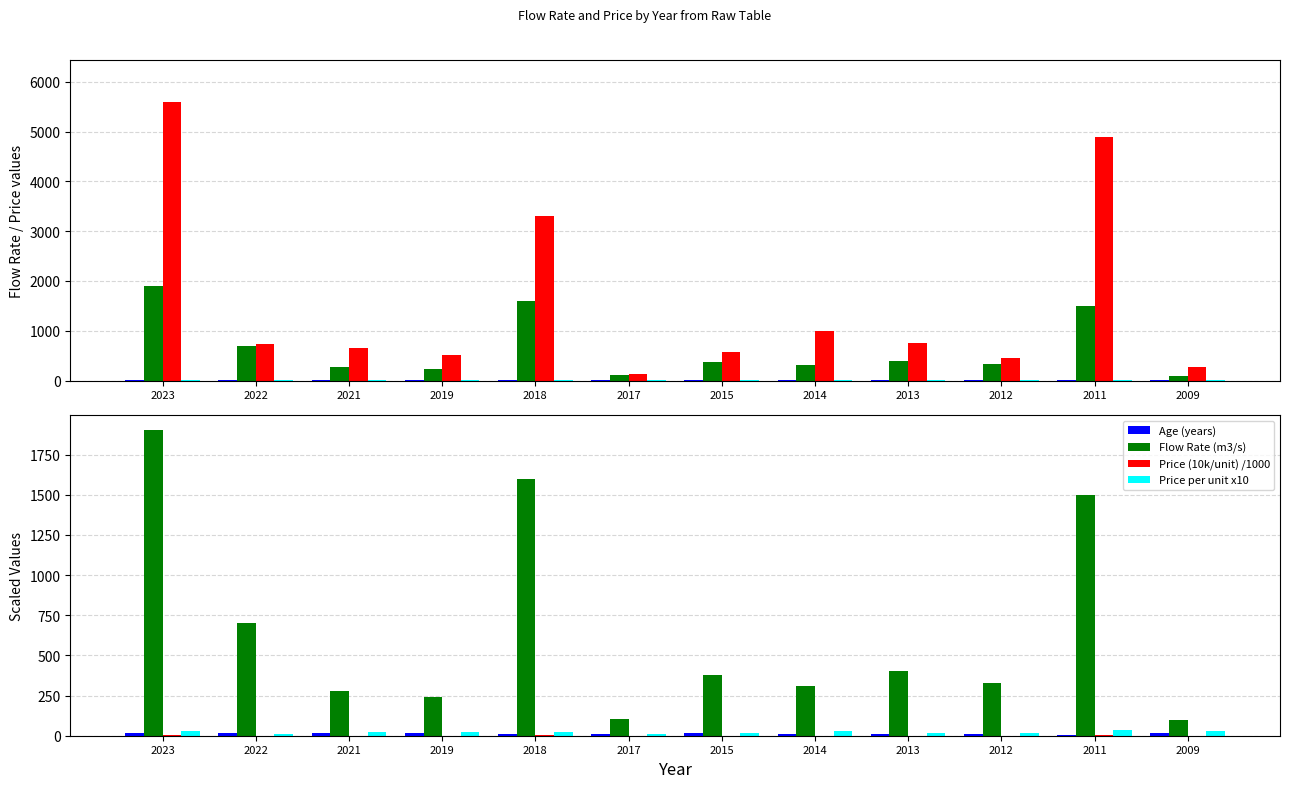

Which series has the largest range (max minus min)?

Price (10k/unit)